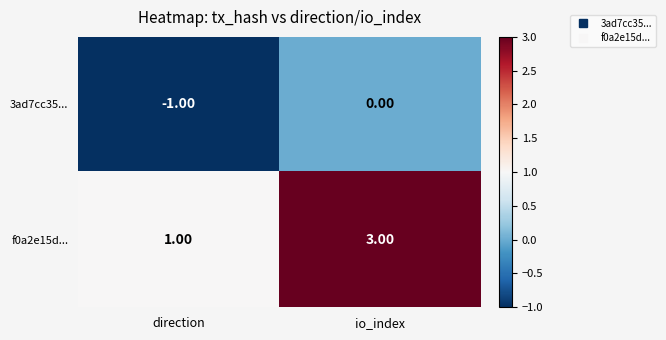

At io_index, list the series in order from smallest to largest.

3ad7cc35..., f0a2e15d...